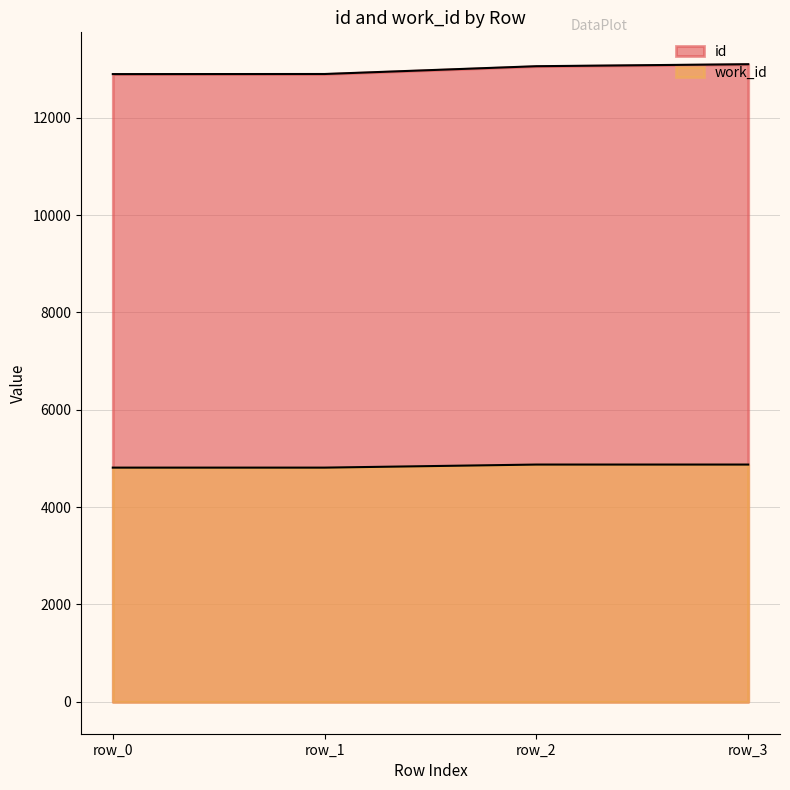

What is the highest value of the id series?

13100